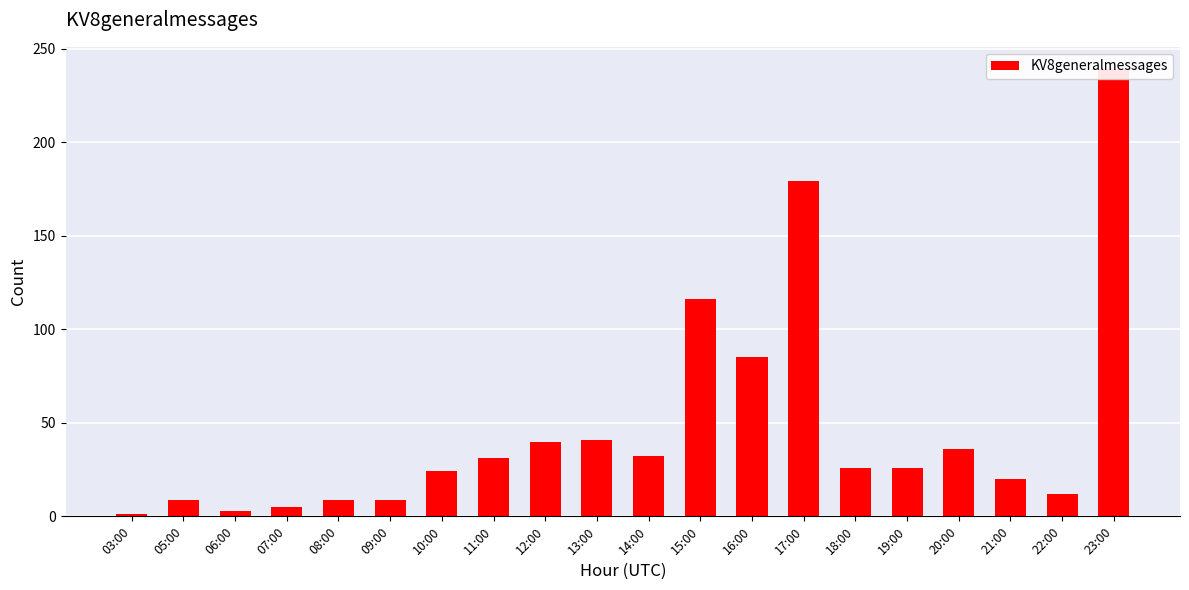

Is it true that the value at 21:00 is 20?

True